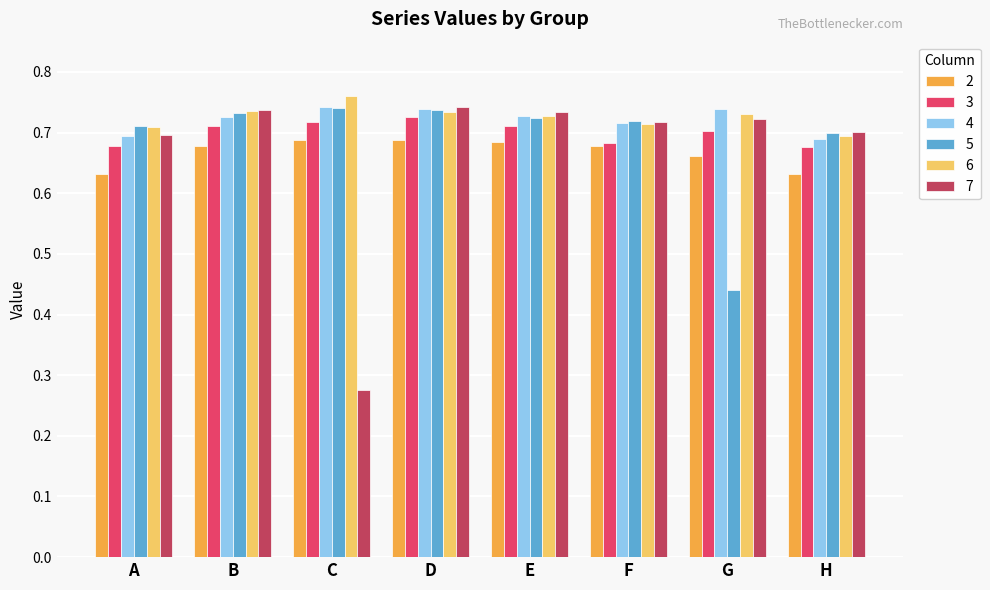

Is the value of 2 at G greater than the value of 5 at B?

No